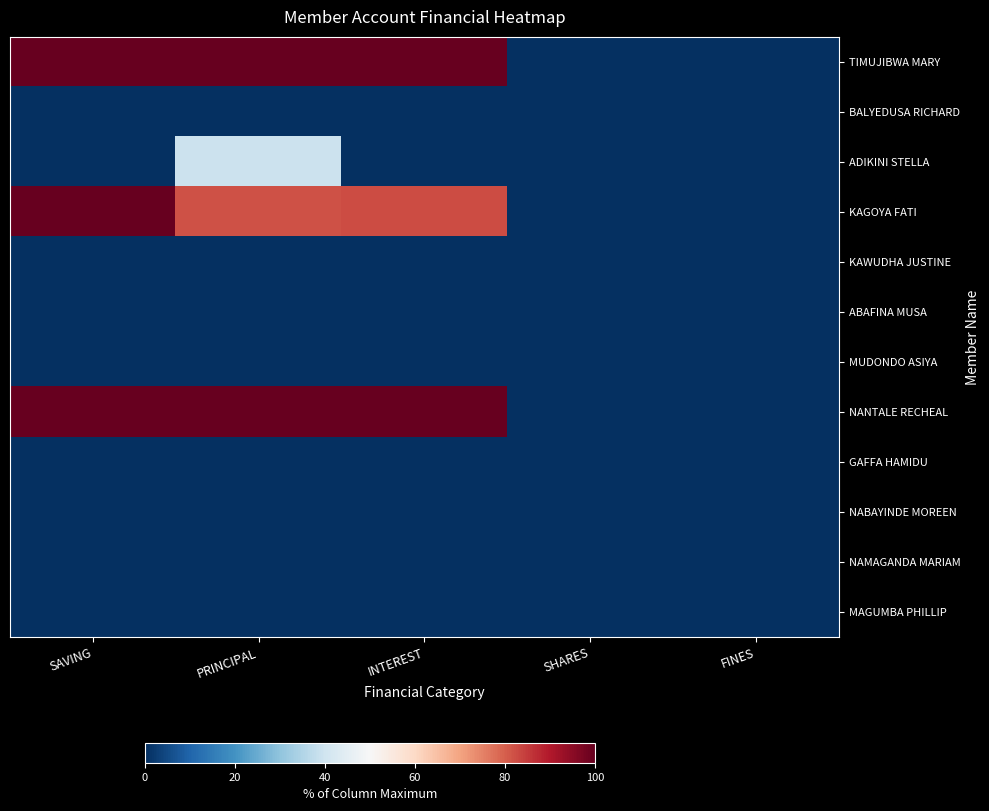

At PRINCIPAL, list the series in order from largest to smallest.

TIMUJIBWA MARY, NANTALE RECHEAL, KAGOYA FATI, ADIKINI STELLA, BALYEDUSA RICHARD, KAWUDHA JUSTINE, ABAFINA MUSA, MUDONDO ASIYA, GAFFA HAMIDU, NABAYINDE MOREEN, NAMAGANDA MARIAM, MAGUMBA PHILLIP